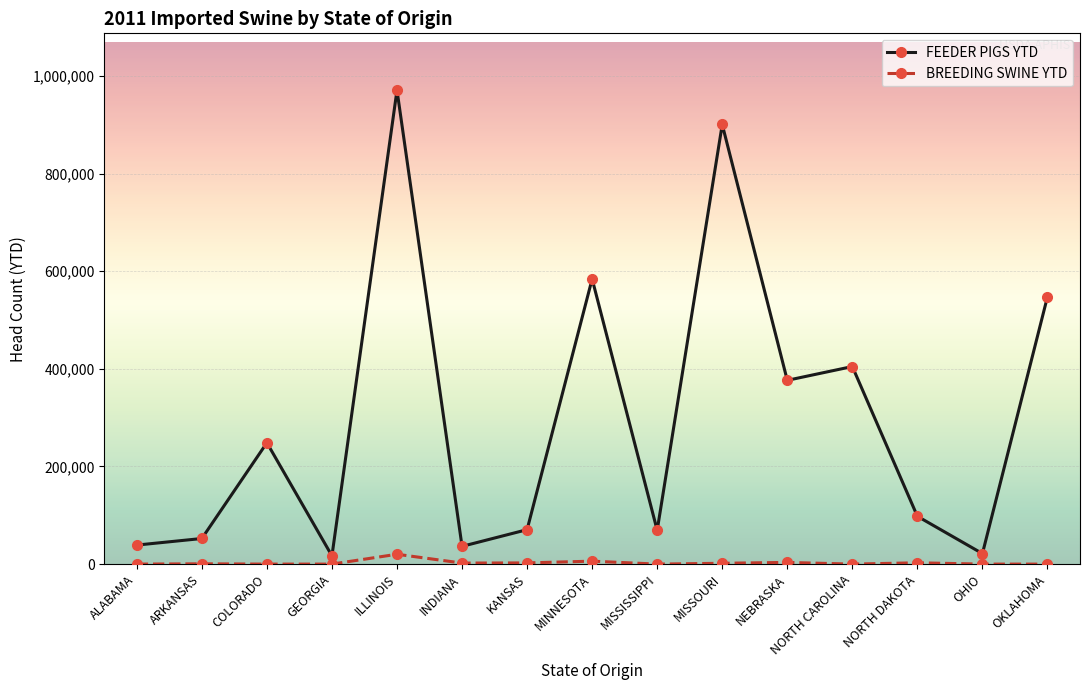

What is the label of the 2nd point from the left?

ARKANSAS